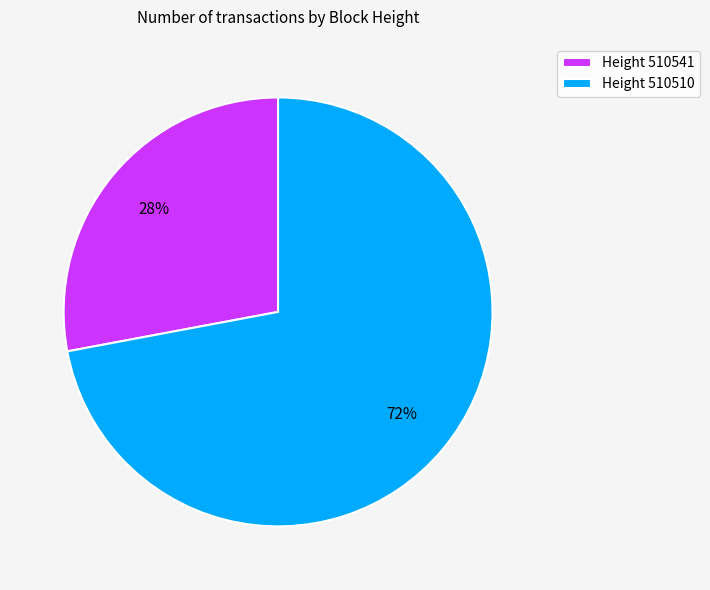

Is there any slice that represents more than half of the pie?

Yes